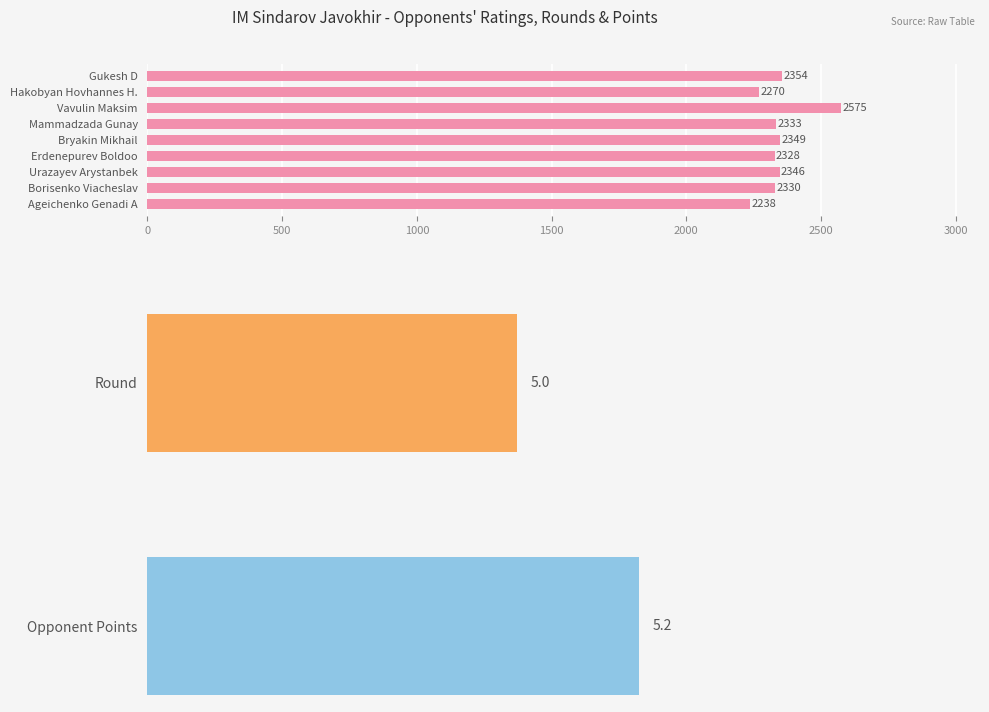

What is the maximum value shown in the chart?

2575